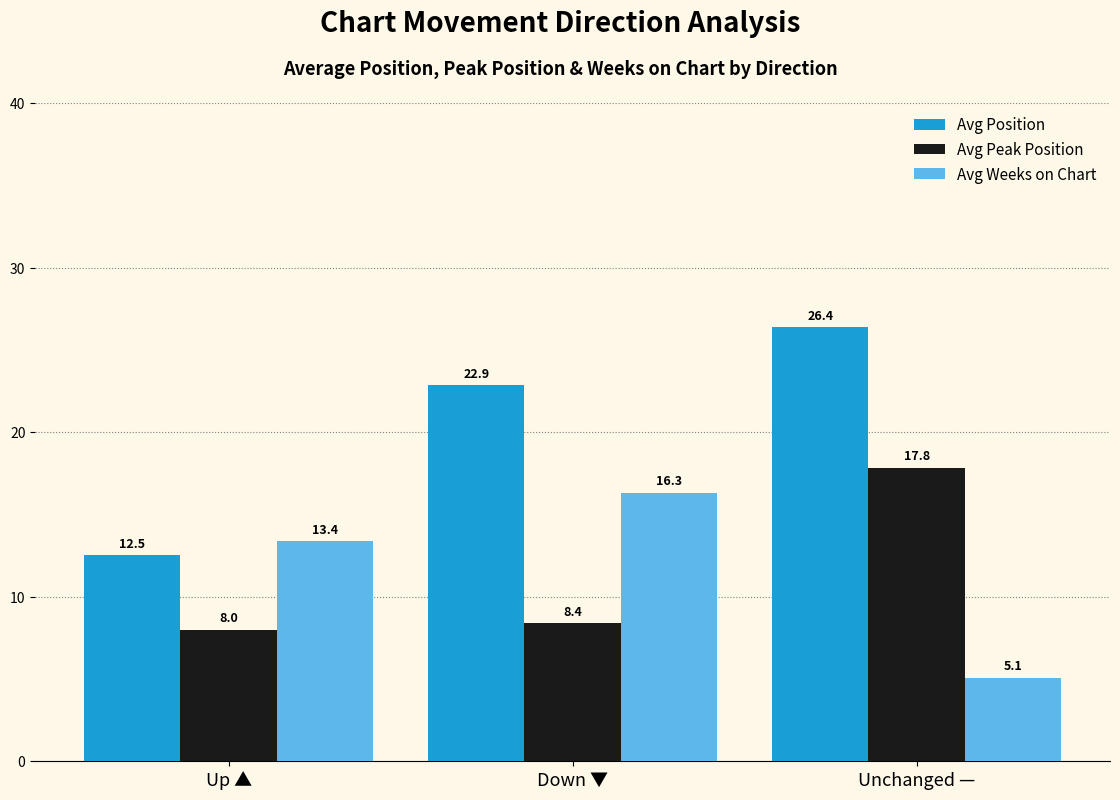

Which series has the largest range (max minus min)?

Avg Position